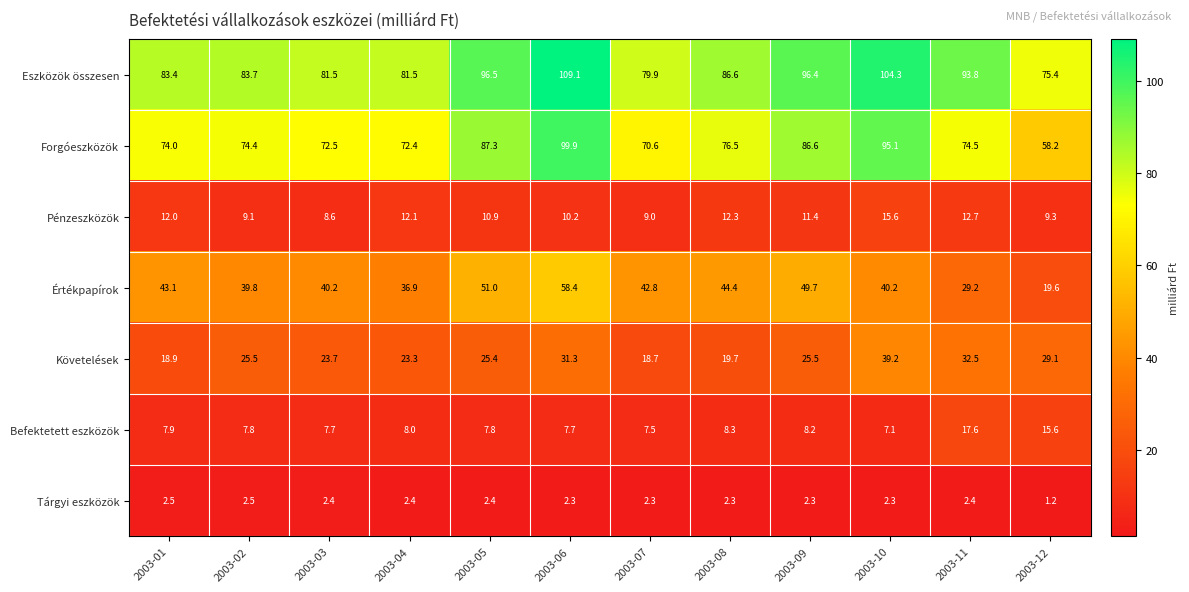

The value of Tárgyi eszközök at 2003-02 is 2.5. True or false?

True